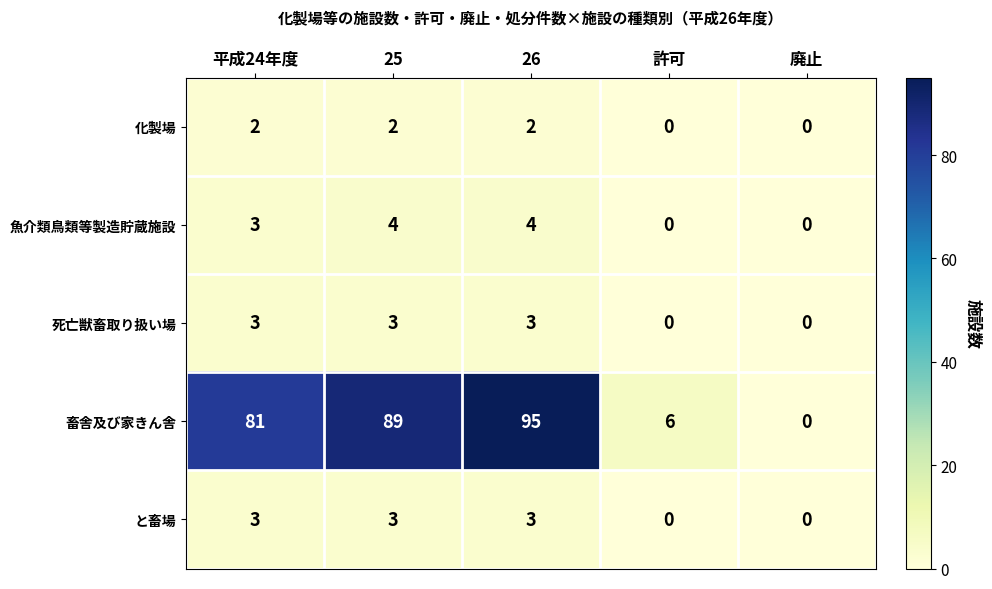

How many categories are shown in the chart?

5